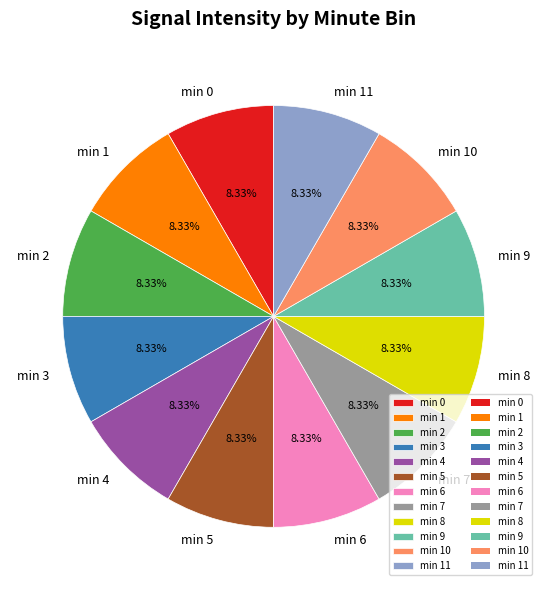

Does min 4 represent more than half of the total?

No